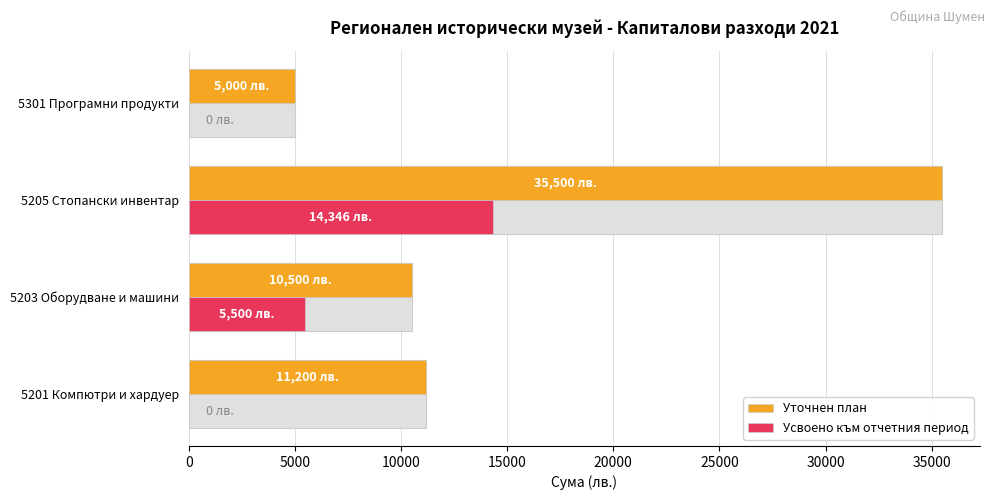

Which series changed the most between 5201 Компютри и хардуер and 5205 Стопански инвентар?

Уточнен план